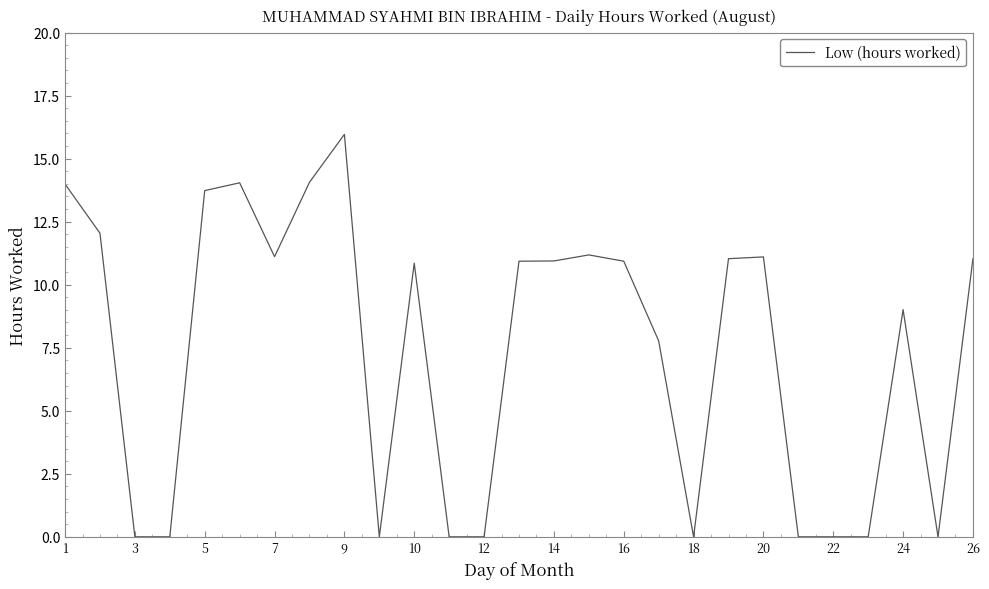

True or false: there are more than 2 points higher than both neighbors.

True